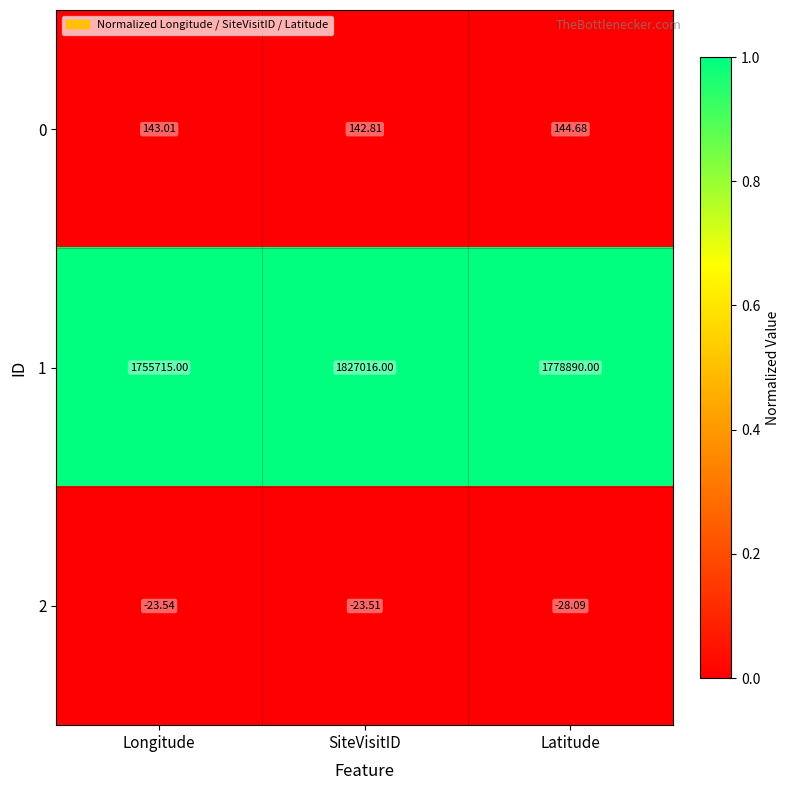

Which series has the largest total across all categories?

1